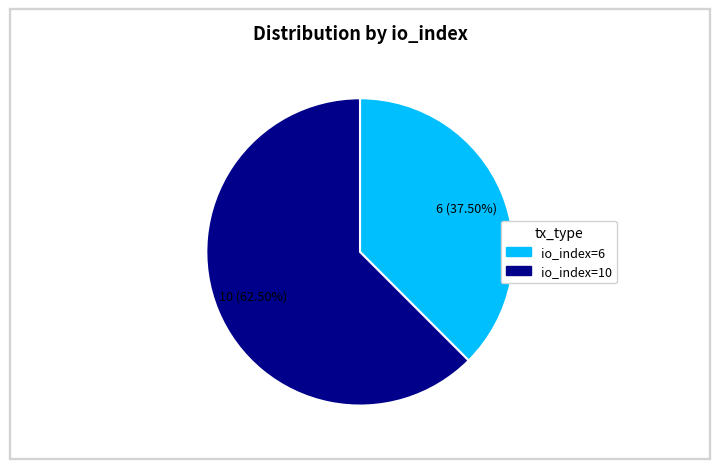

Do io_index=10 and io_index=6 together represent more than half of the pie?

Yes